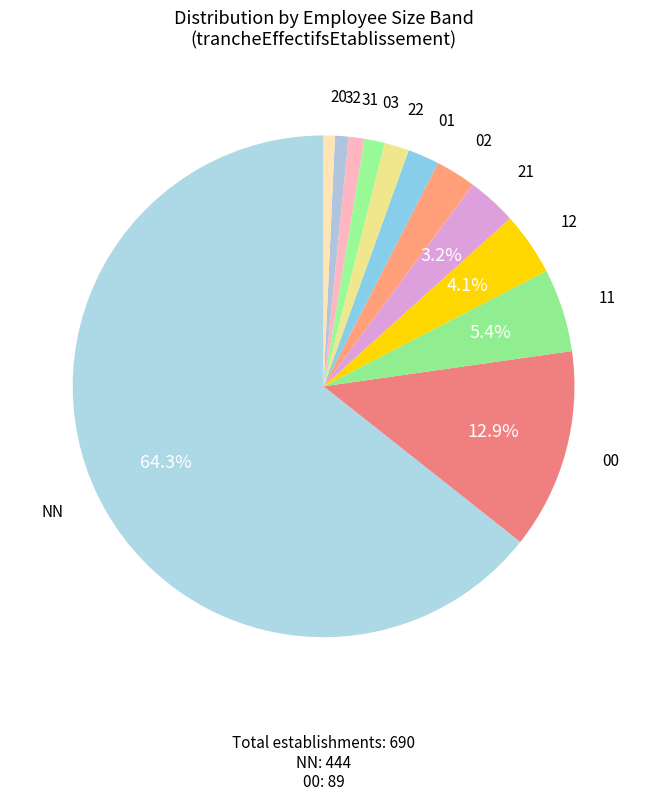

To the nearest percent, what portion does 22 represent?

2%